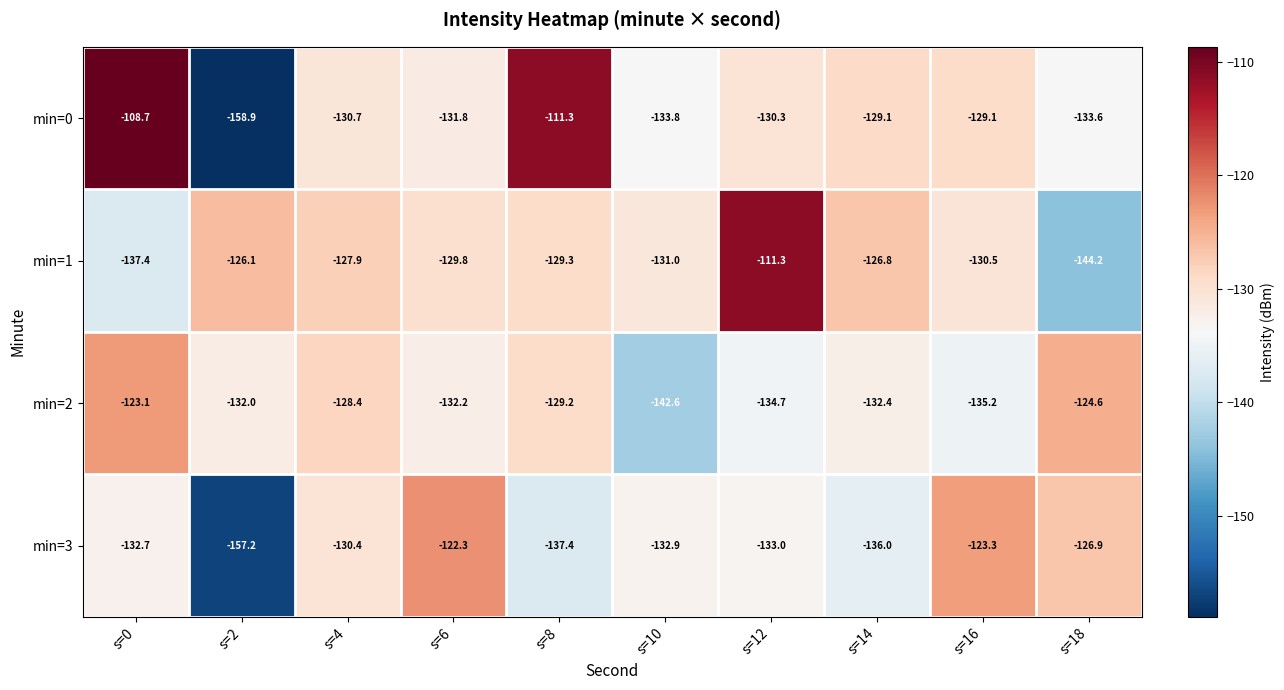

How many categories are shown in the chart?

10